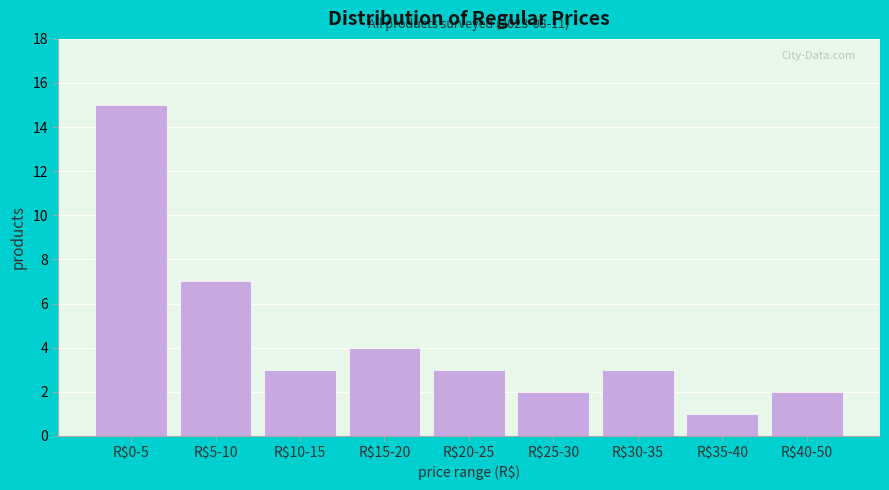

Reading left to right, list all the values displayed in this chart.

15	7	3	4	3	2	3	1	2